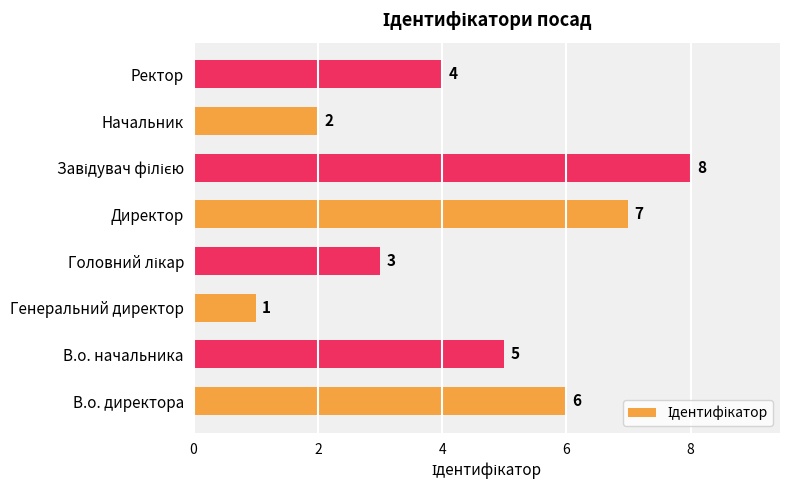

Are the bars grouped side by side (vs. stacked)?

No